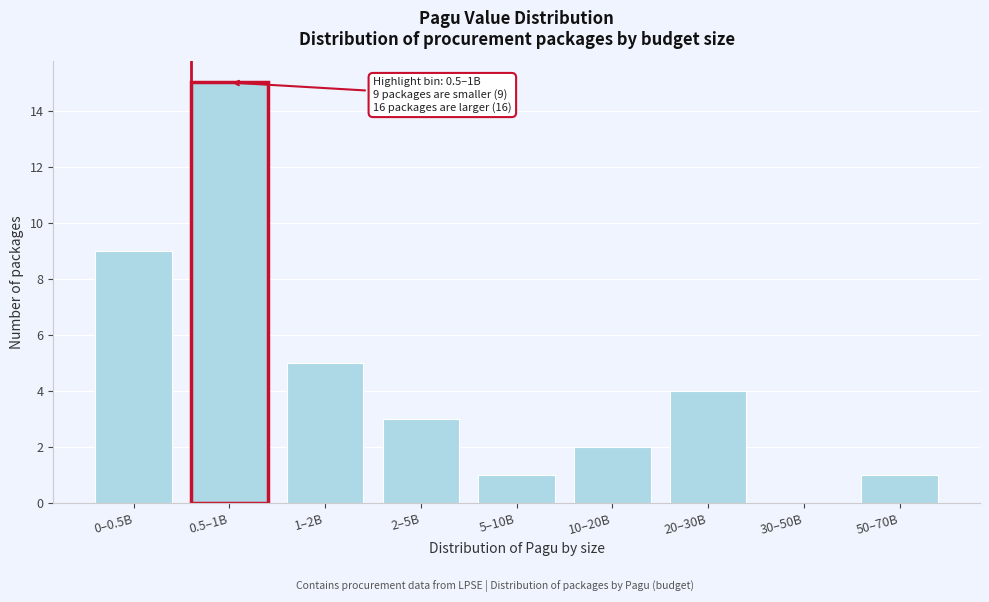

Reading left to right, what are all the values shown in this chart?

0–0.5B=9	0.5–1B=15	1–2B=5	2–5B=3	5–10B=1	10–20B=2	20–30B=4	30–50B=0	50–70B=1